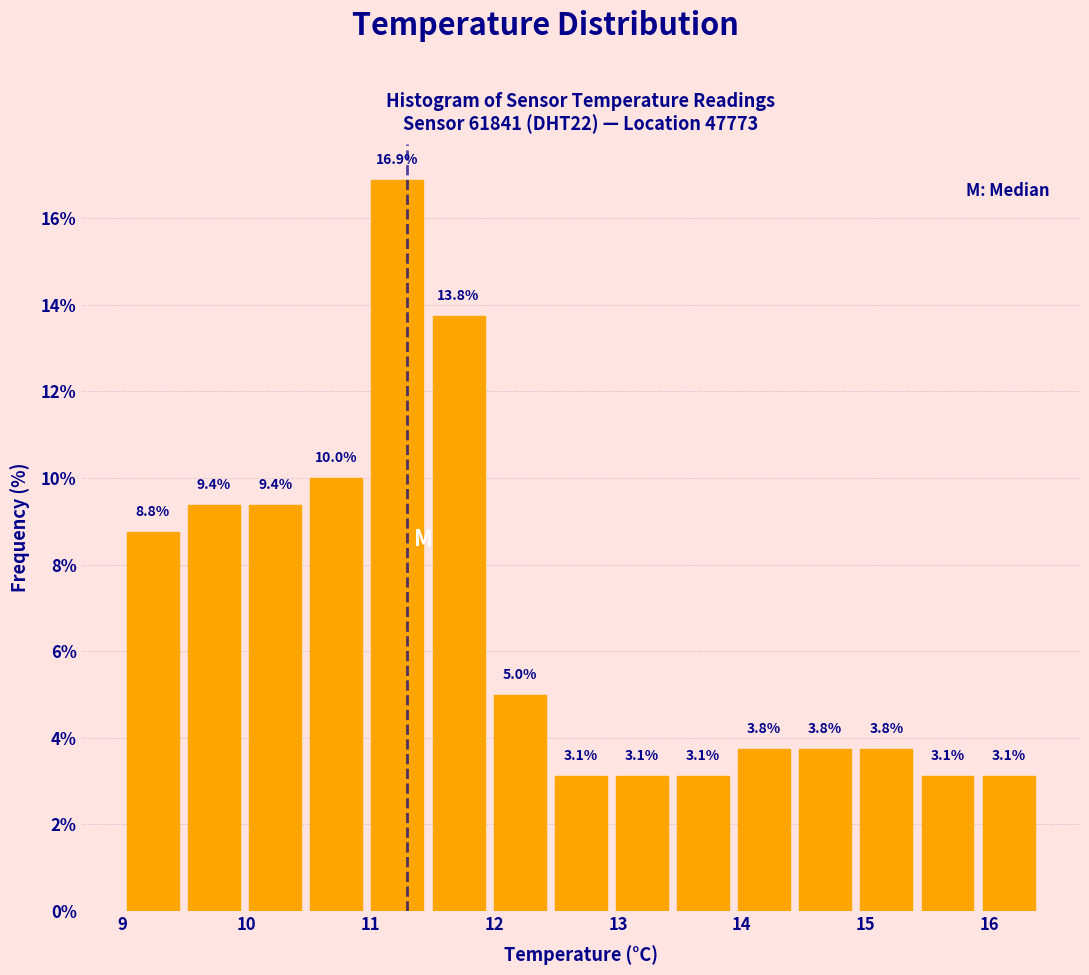

Which range on the x-axis has the tallest bar?

11.0 to 11.5